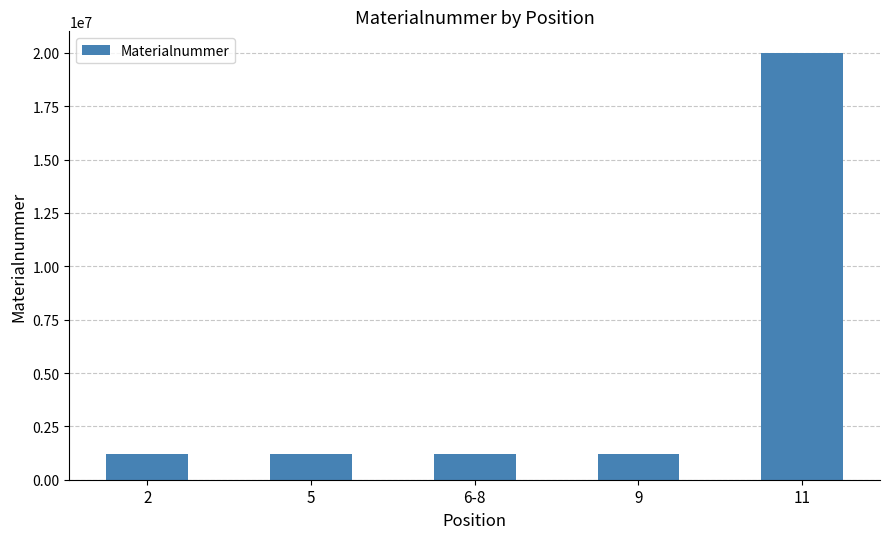

What is the label of the 3rd bar from the right?

6-8